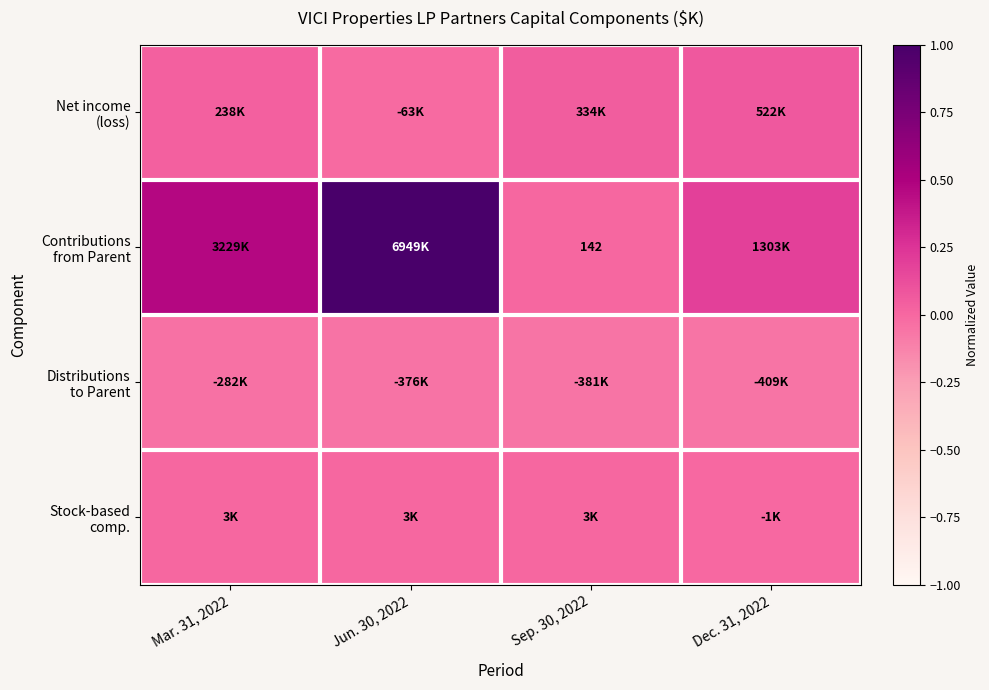

At how many categories does at least one series exceed 0?

4